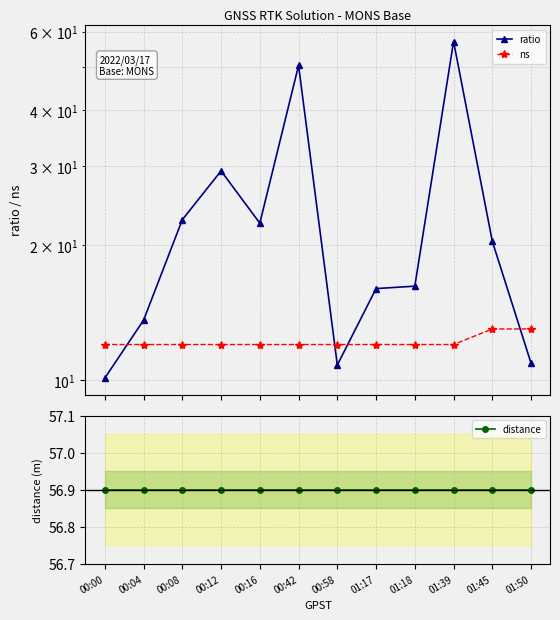

Is it true that distance equals 18.6 at 00:04?

False